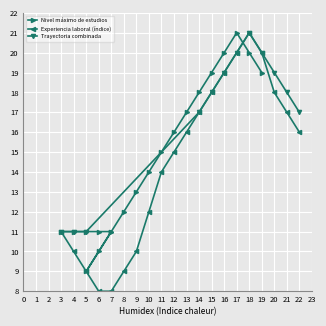

True or false: Nivel máximo de estudios has more than 1 points higher than both neighbors.

False